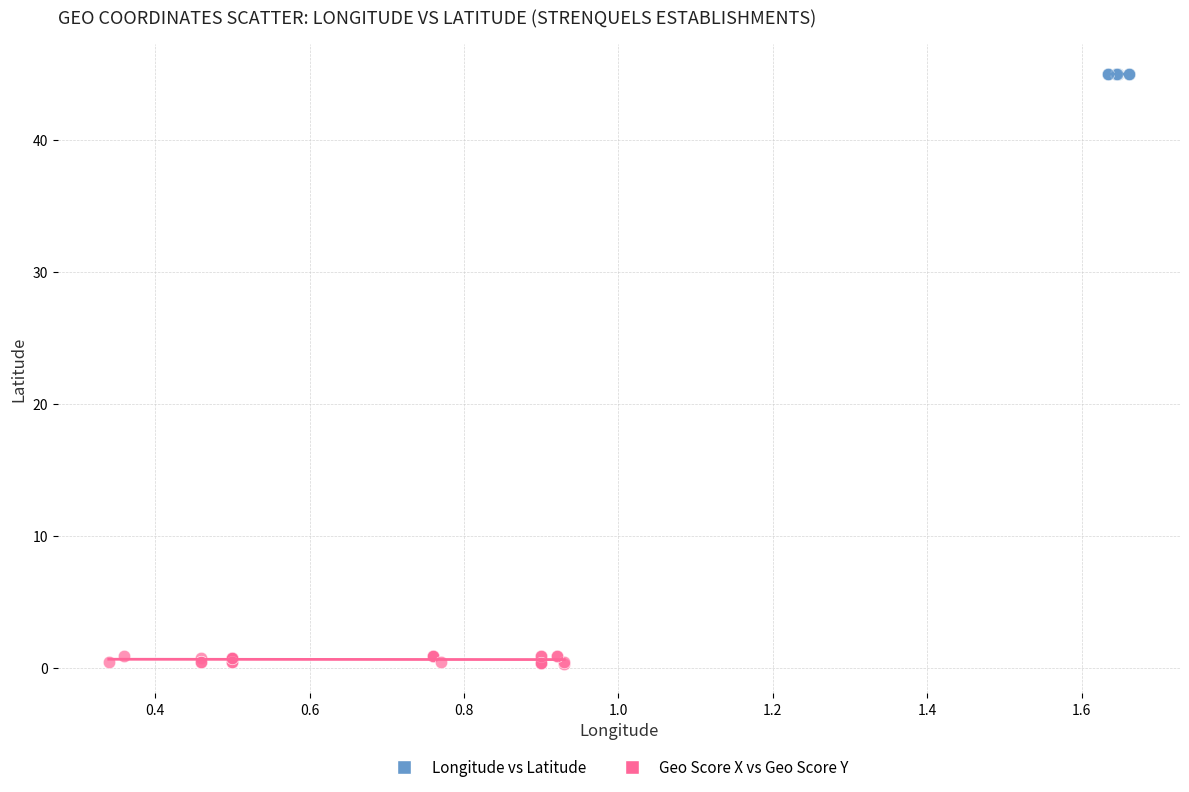

What are all the series names shown in the legend?

Longitude vs Latitude, Geo Score X vs Geo Score Y